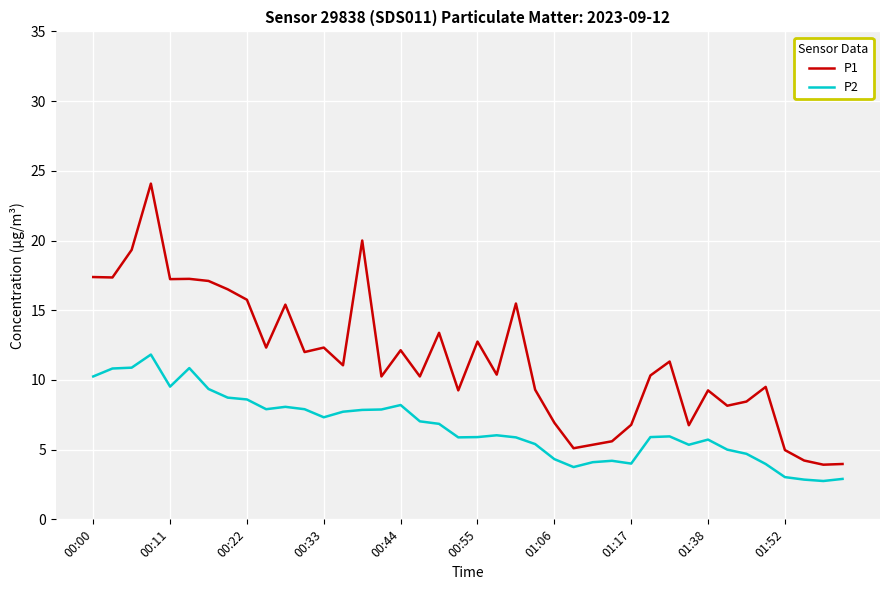

At how many categories does at least one series exceed 21?

1